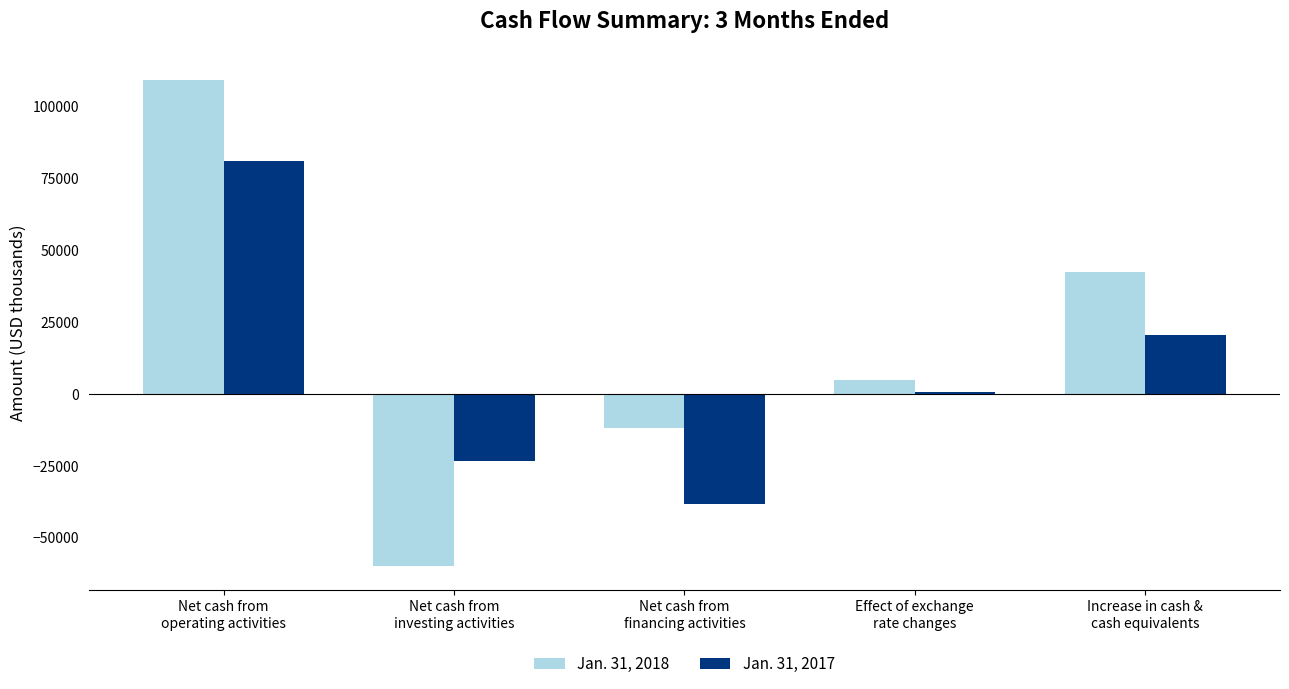

Rank the categories by Jan. 31, 2017 value from lowest to highest.

Net cash from
financing activities, Net cash from
investing activities, Effect of exchange
rate changes, Increase in cash &
cash equivalents, Net cash from
operating activities